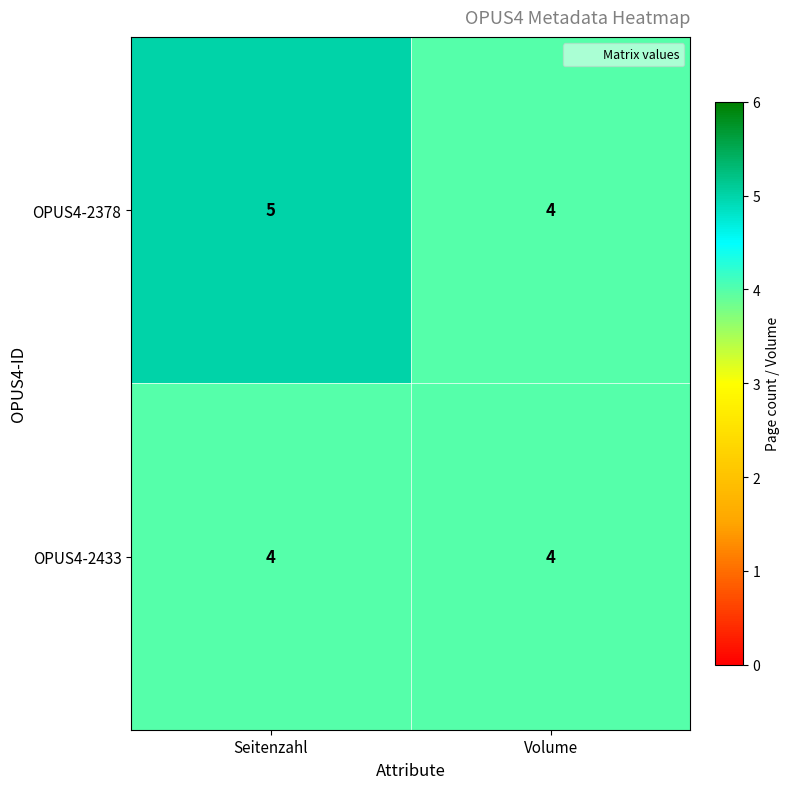

Which series has the widest spread of values?

OPUS4-2378